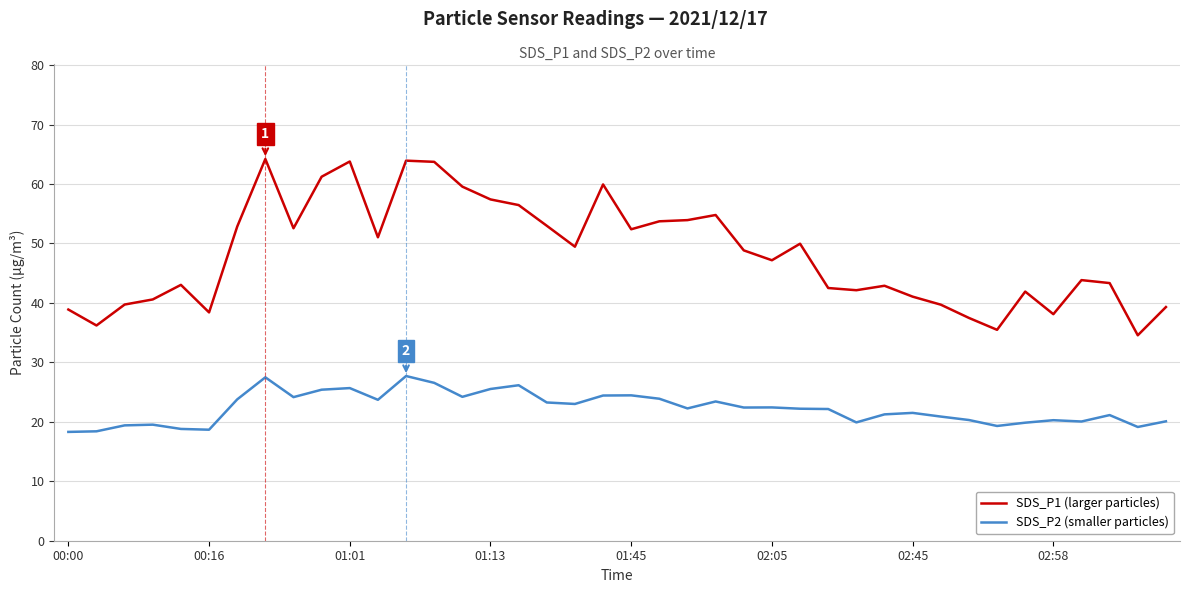

Rank the series by their maximum value, from lowest to highest.

SDS_P2 (smaller particles), SDS_P1 (larger particles)